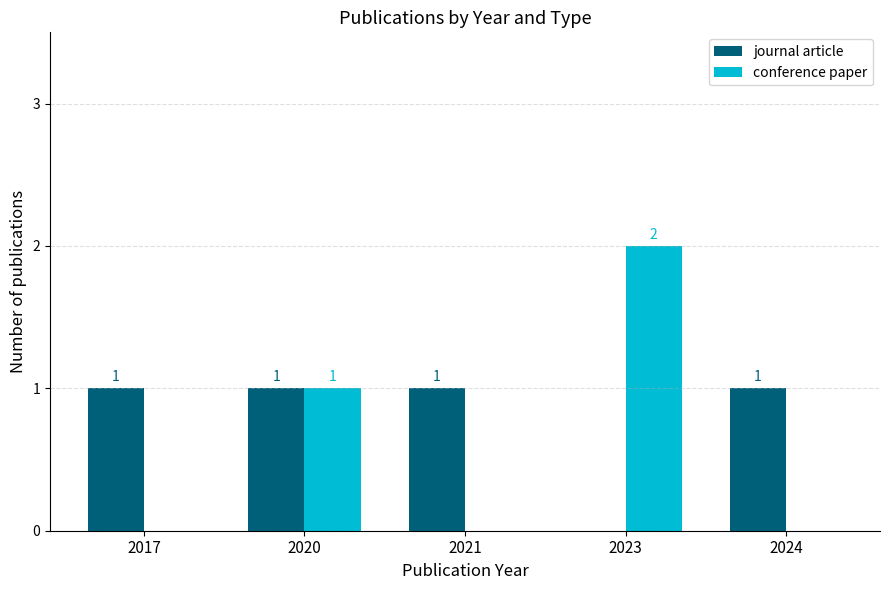

Which series has the largest total across all categories?

journal article